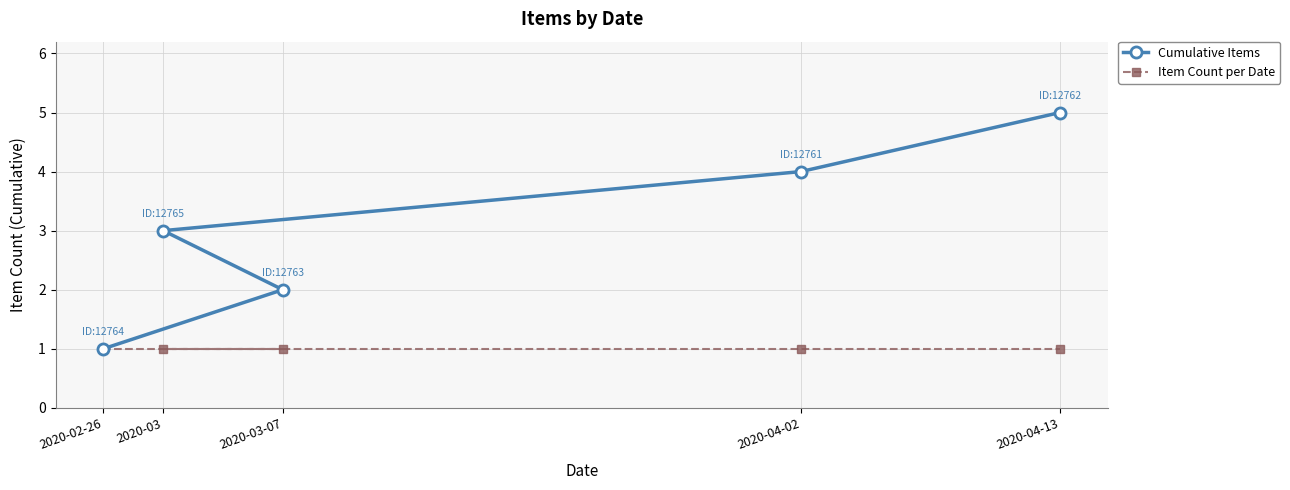

Does the chart have visible grid lines?

Yes